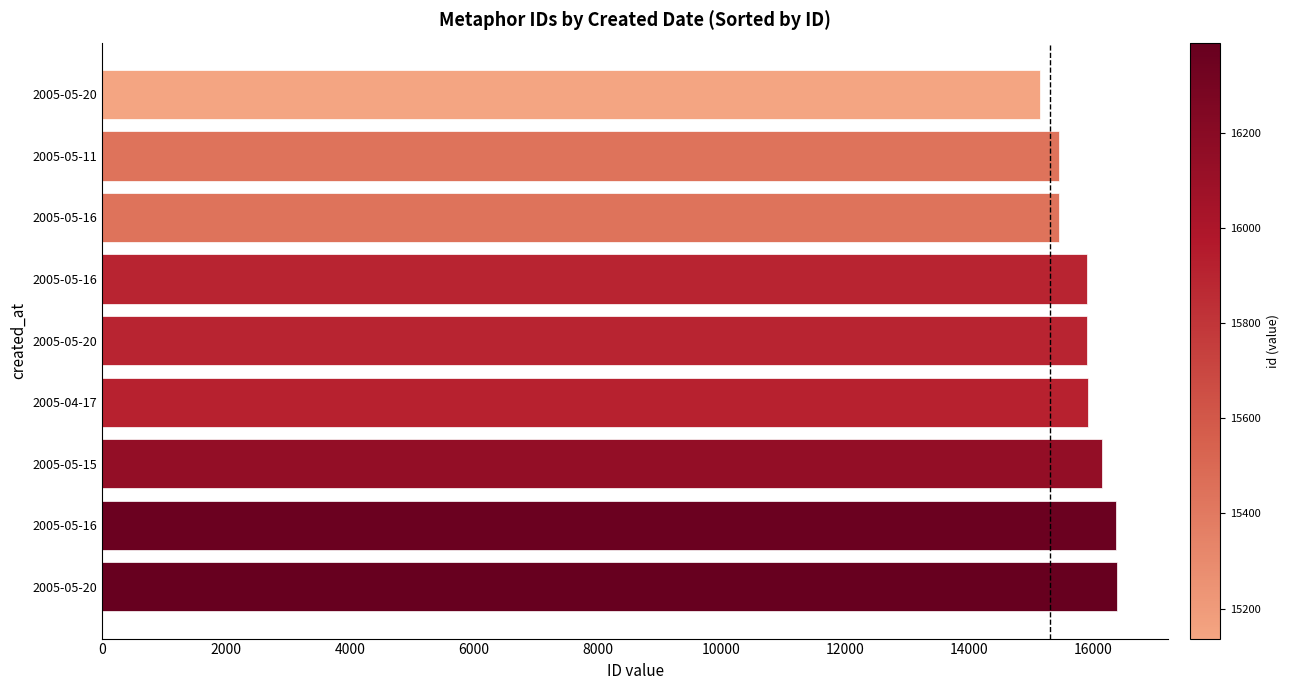

How many categories are shown in the chart?

9